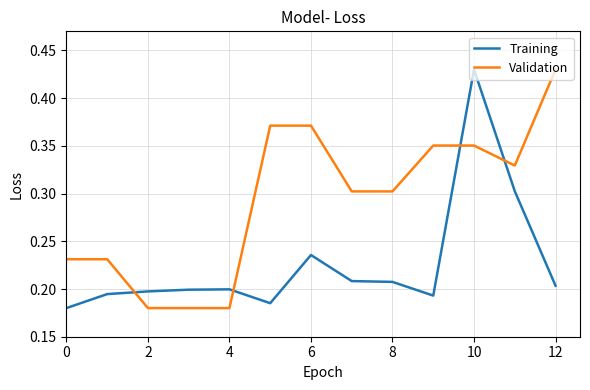

What are all the series names shown in the legend?

Training, Validation